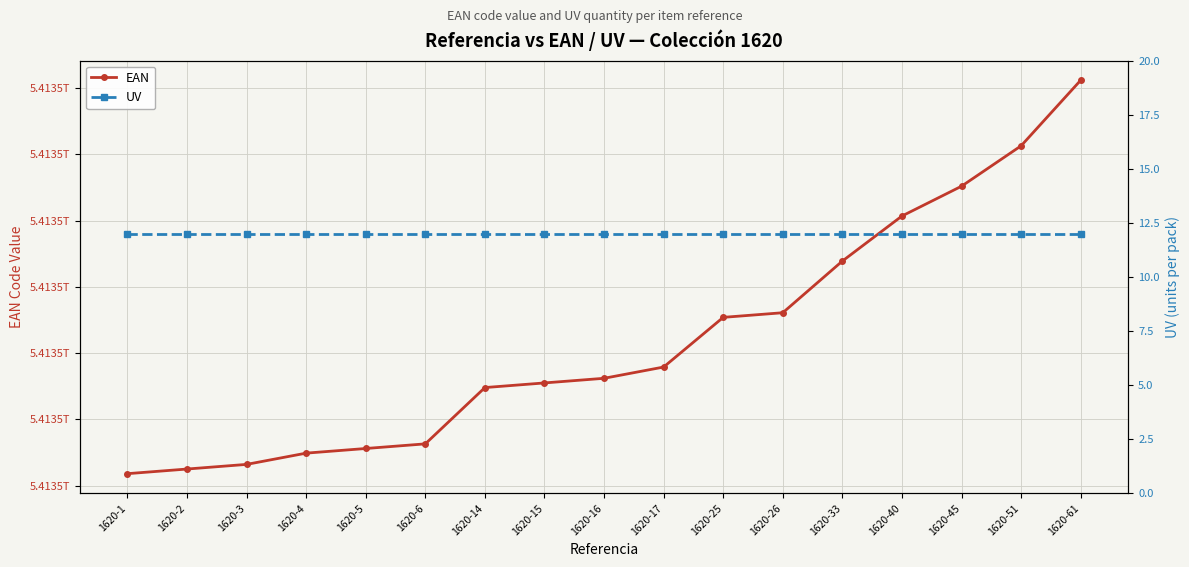

True or false: UV and EAN intersect in this chart.

False